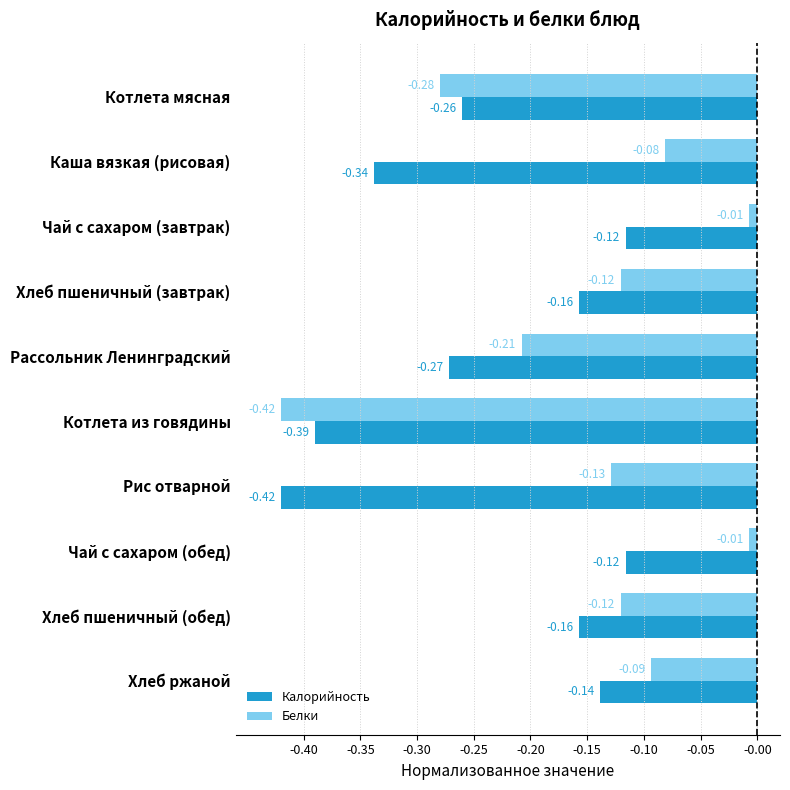

Which series has the largest total across all categories?

Белки